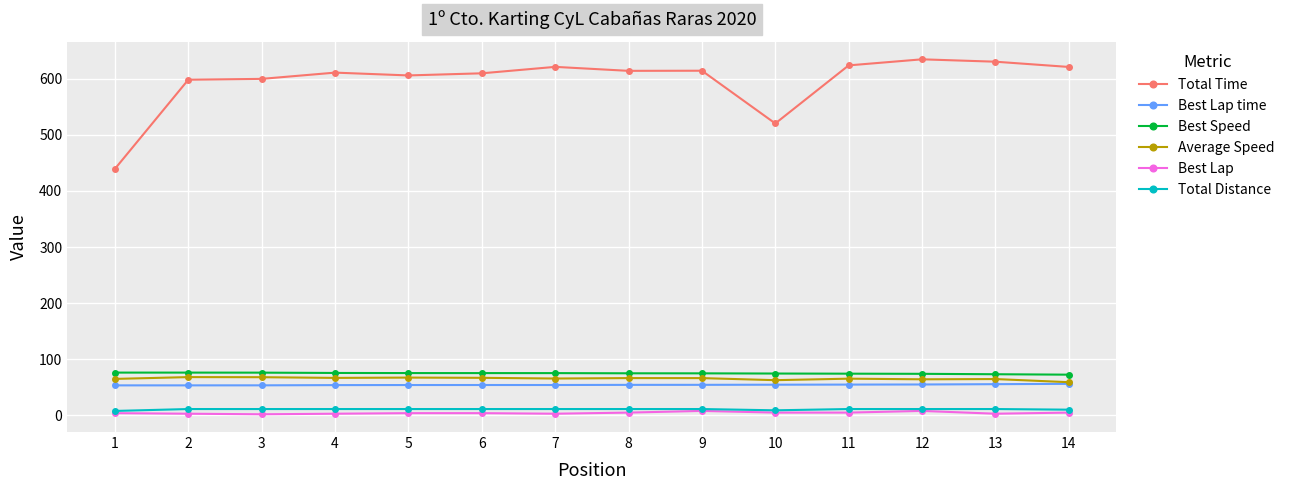

Does the chart display data point markers on the line(s)?

Yes